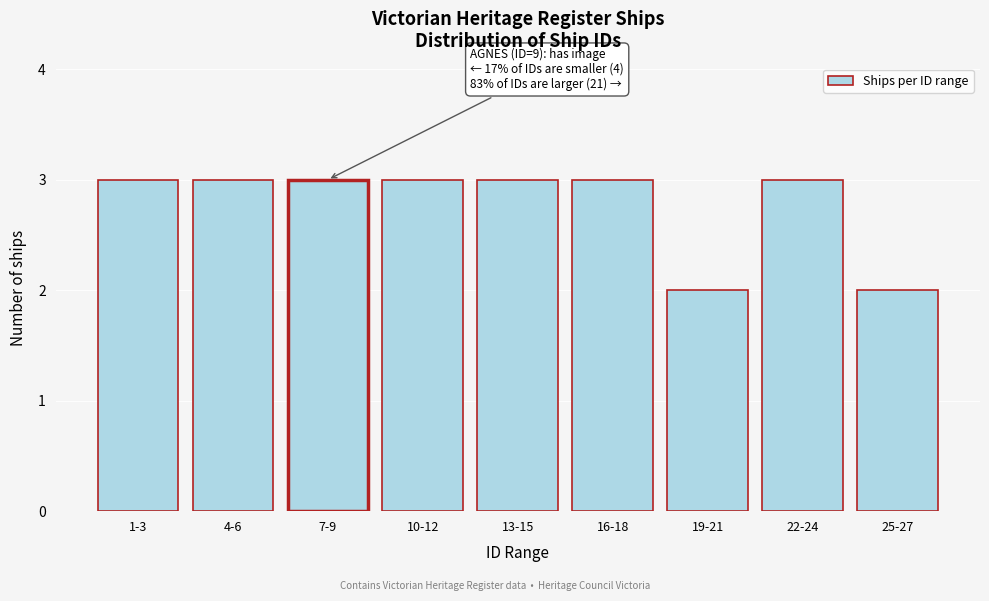

Reading left to right, list all the values displayed in this chart.

1-3=3	4-6=3	7-9=3	10-12=3	13-15=3	16-18=3	19-21=2	22-24=3	25-27=2